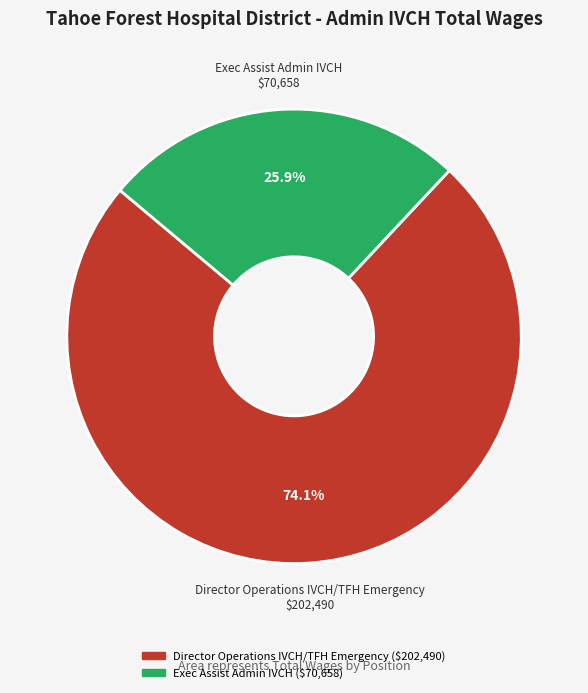

Count the number of slices in the pie.

2